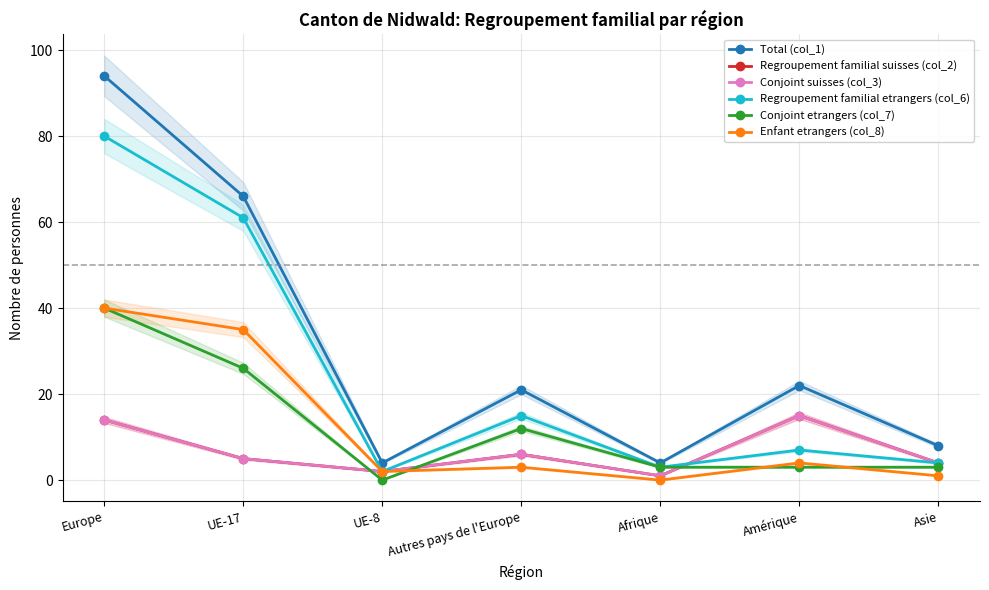

True or false: Conjoint suisses (col_3) and Total (col_1) cross at least once.

False